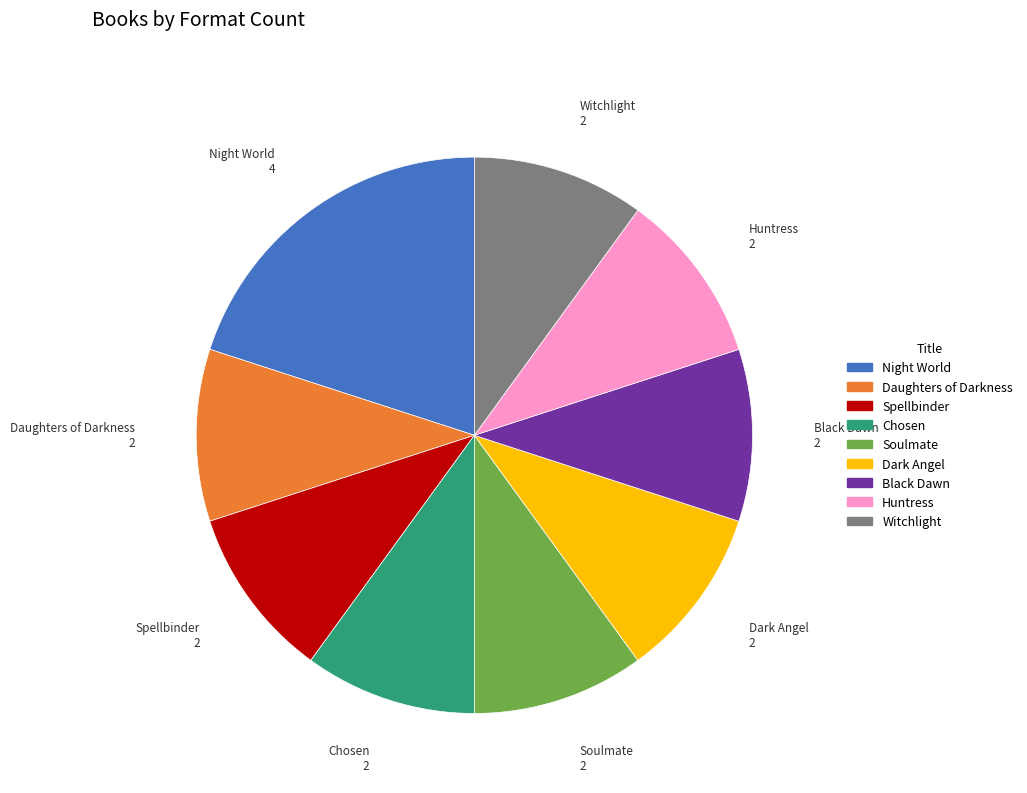

Which slice is the largest?

Night World